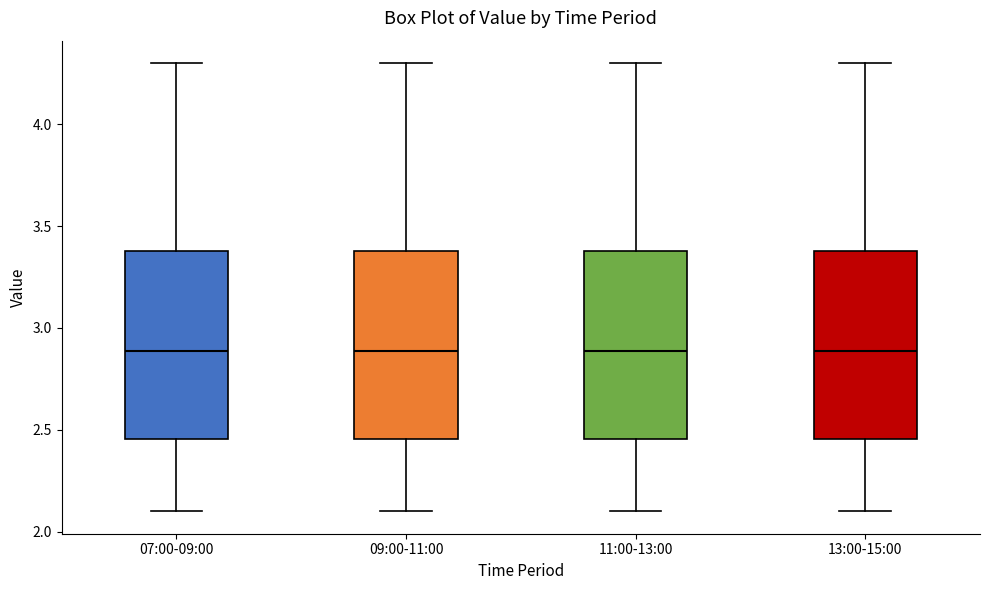

Reading left to right, read every box against the y-axis: the position of its median line, the range the box covers, and the ends of its whiskers. The values are not printed on the chart, so give them approximately, as read against the axis.

07:00-09:00: median 2.90, box 2.45 to 3.40, whiskers 2.10 to 4.30
09:00-11:00: median 2.90, box 2.45 to 3.40, whiskers 2.10 to 4.30
11:00-13:00: median 2.90, box 2.45 to 3.40, whiskers 2.10 to 4.30
13:00-15:00: median 2.90, box 2.45 to 3.40, whiskers 2.10 to 4.30